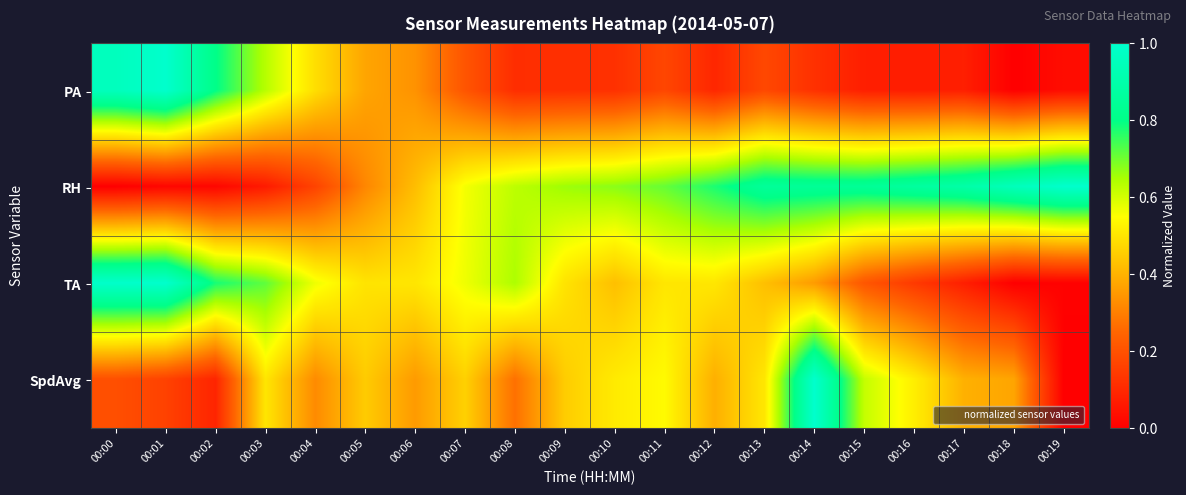

Rank the series by their maximum value, from highest to lowest.

PA, RH, TA, SpdAvg